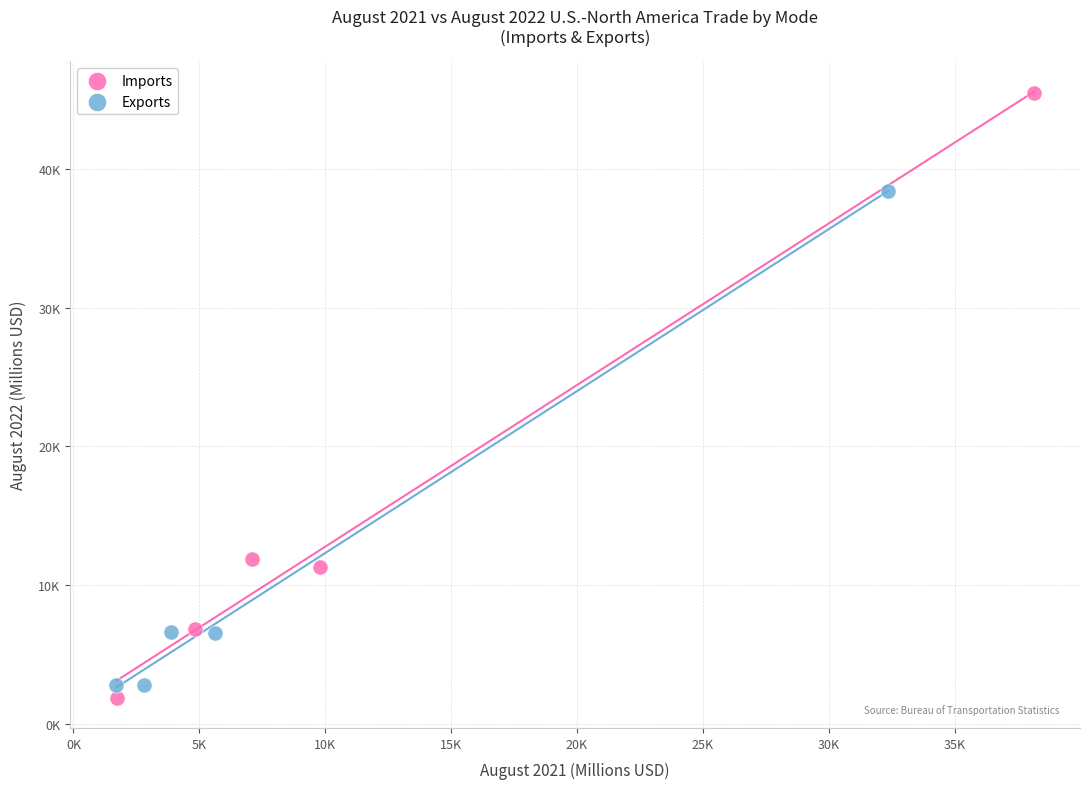

What are all the series names shown in the legend?

Imports, Exports